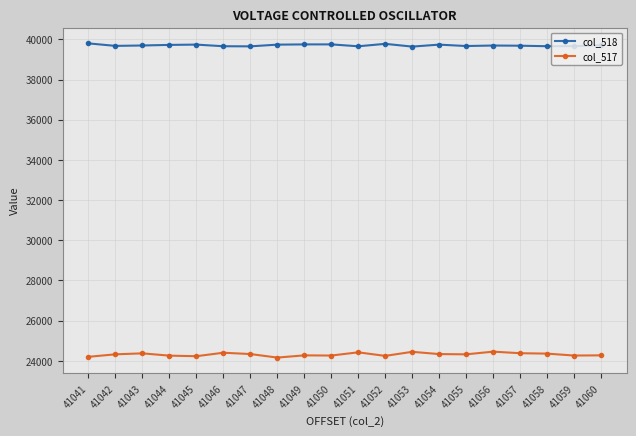

True or false: col_517 and col_518 intersect in this chart.

False